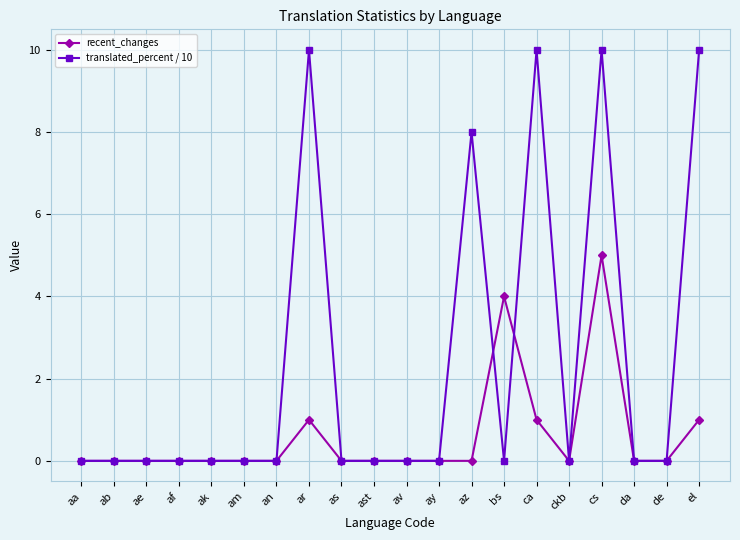

Count the number of data series in this chart.

2